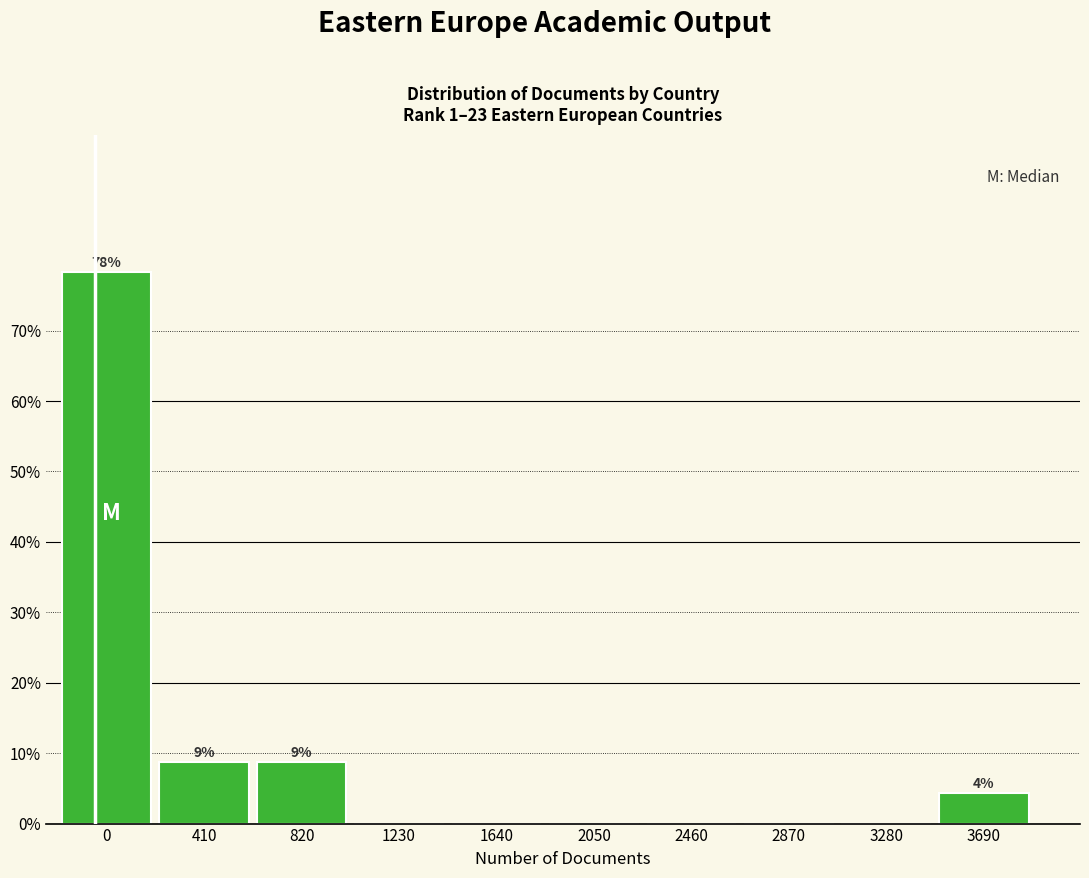

Reading left to right, extract all data points from this chart.

0=78.3	410=8.7	820=8.7	1230=0.0	1640=0.0	2050=0.0	2460=0.0	2870=0.0	3280=0.0	3690=4.3